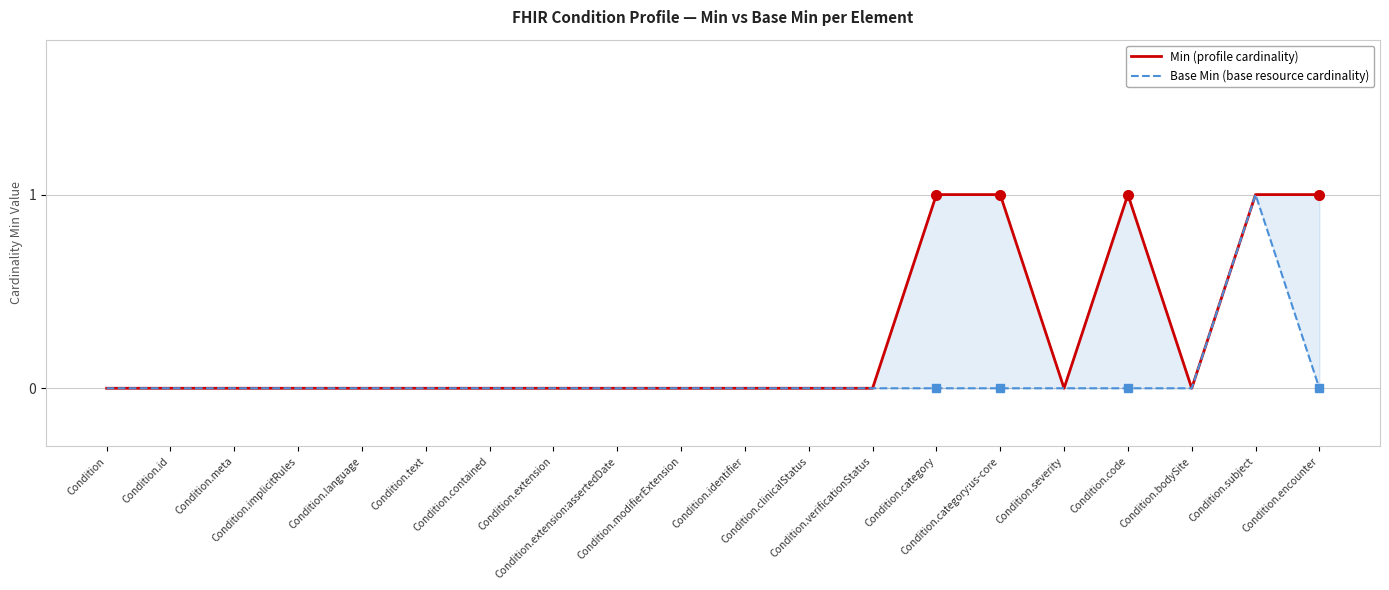

How many data points in Base Min are above 0?

1